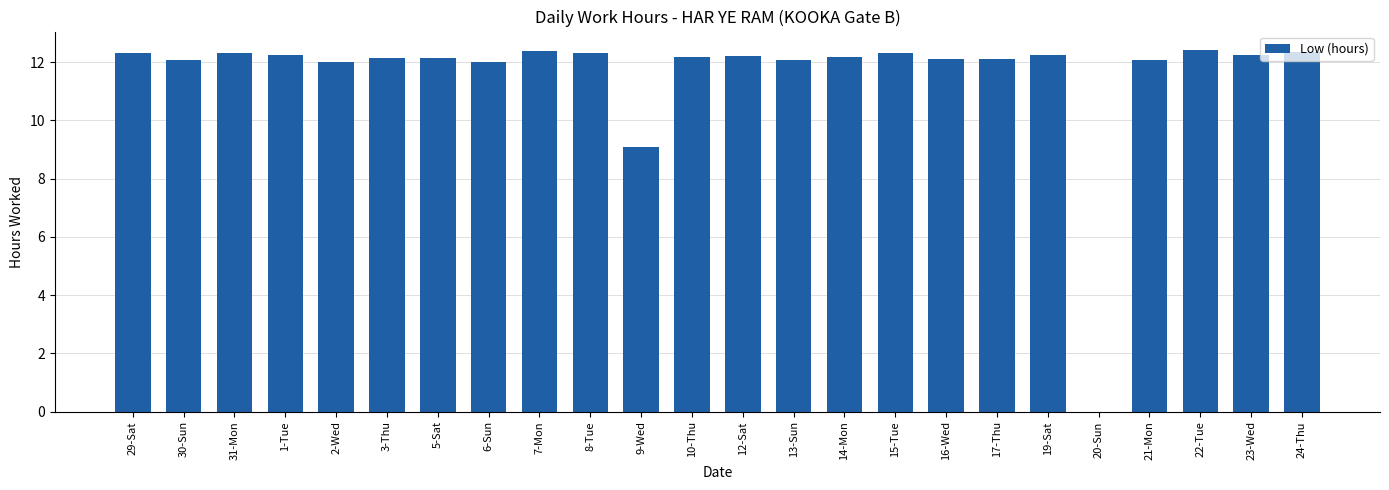

Between 9-Wed and 7-Mon, which is larger?

7-Mon